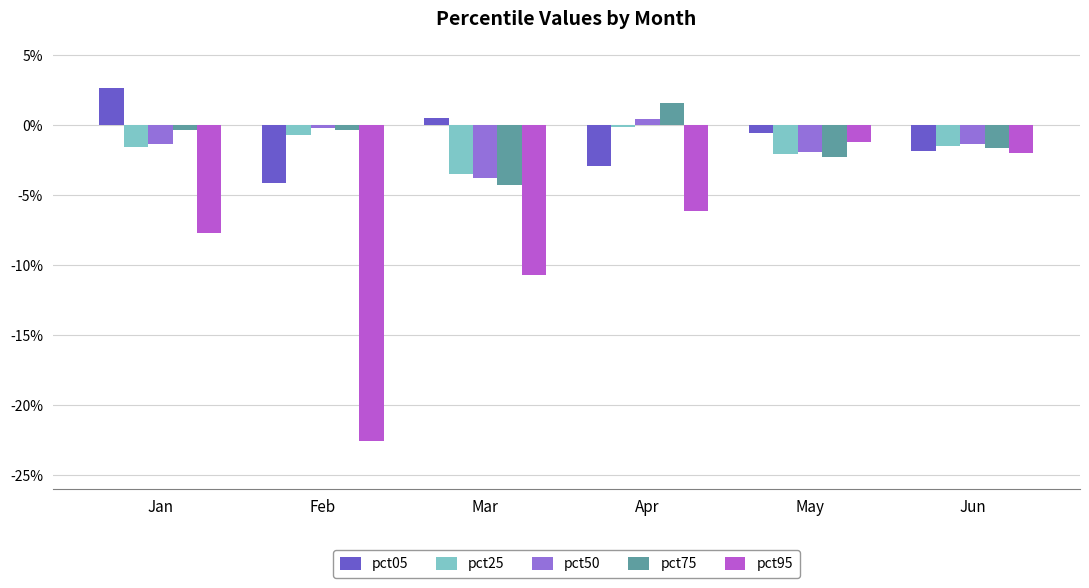

Reading left to right, extract all data points from this chart.

pct05: 0.0	-0.0	0.0	-0.0	-0.0	-0.0
pct25: -0.0	-0.0	-0.0	-0.0	-0.0	-0.0
pct50: -0.0	-0.0	-0.0	0.0	-0.0	-0.0
pct75: -0.0	-0.0	-0.0	0.0	-0.0	-0.0
pct95: -0.1	-0.2	-0.1	-0.1	-0.0	-0.0